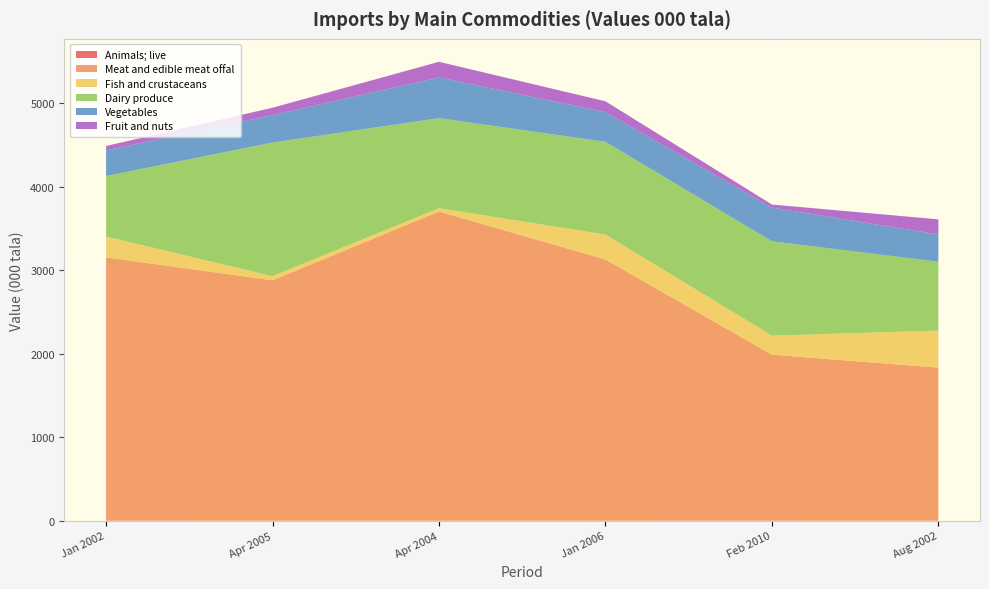

Reading left to right, extract all data points from this chart.

Animals; live: 1.0	0.5	0.0	0.6	0.9	0.0
Meat and edible meat offal: 3154.3	2880.1	3704.2	3128.8	1988.8	1834.3
Fish and crustaceans: 249.1	49.2	39.4	299.1	227.9	444.3
Dairy produce: 724.9	1600.5	1078.9	1110.2	1130.1	824.3
Vegetables: 308.1	328.7	487.9	356.0	403.4	326.9
Fruit and nuts: 51.5	88.4	186.9	129.3	36.9	180.4